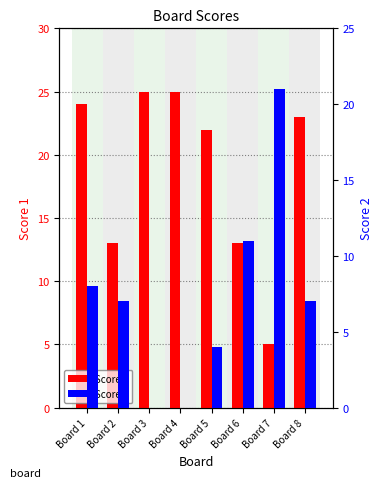

Between Board 1 and Board 3, which is larger?

Board 3